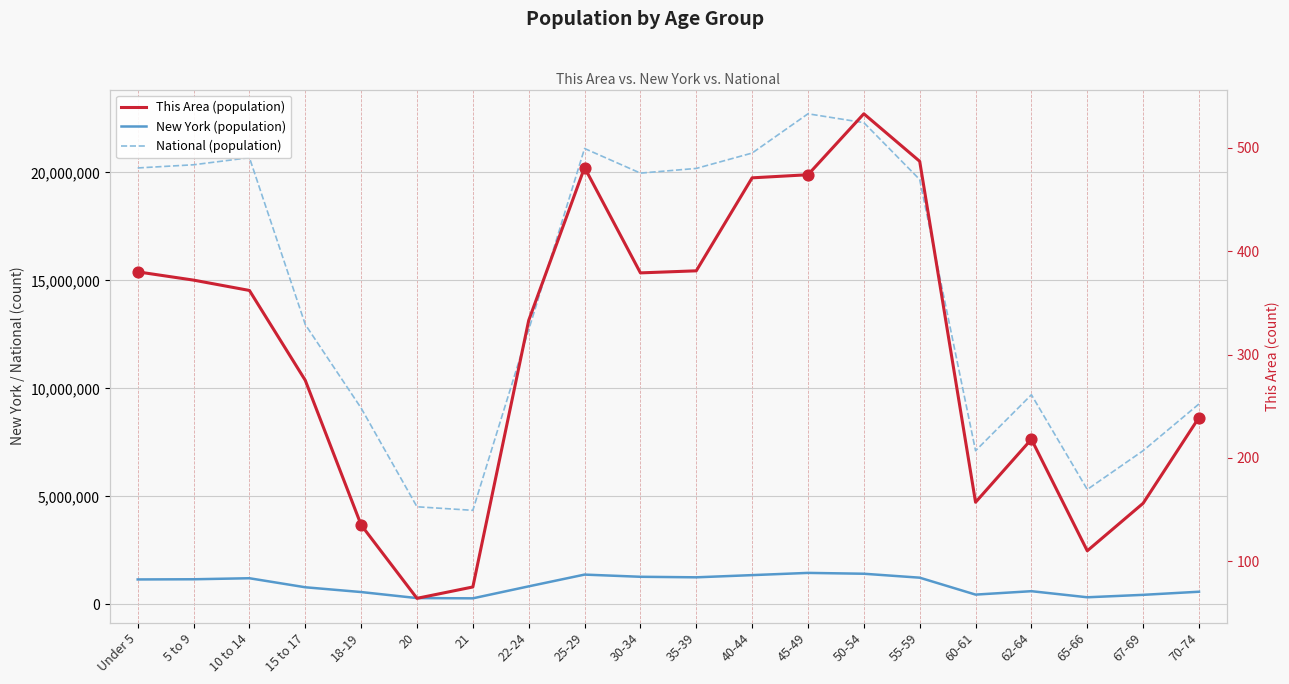

Which series contains the lowest Y value?

This Area (population)